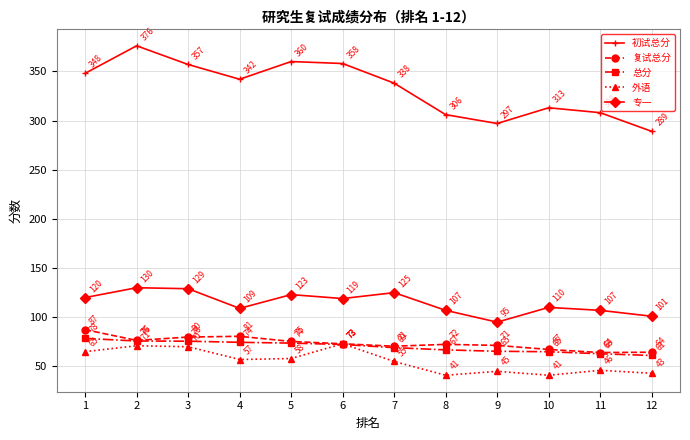

The value of 总分 at 2 is 108.2. True or false?

False